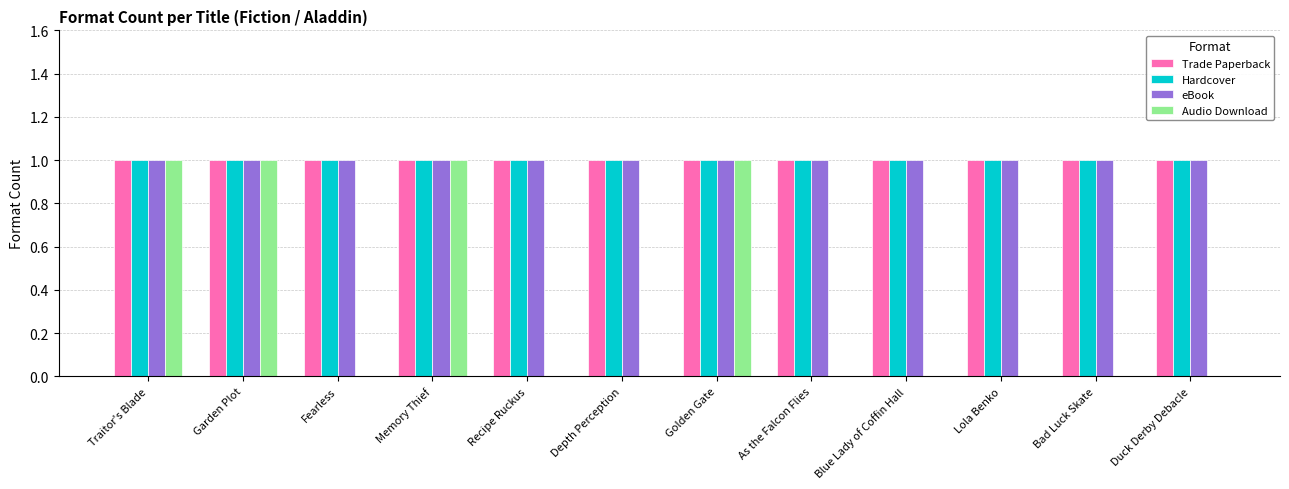

Reading right to left, extract all data points from this chart.

Trade Paperback: Duck Derby Debacle=1	Bad Luck Skate=1	Lola Benko=1	Blue Lady of Coffin Hall=1	As the Falcon Flies=1	Golden Gate=1	Depth Perception=1	Recipe Ruckus=1	Memory Thief=1	Fearless=1	Garden Plot=1	Traitor's Blade=1
Hardcover: Duck Derby Debacle=1	Bad Luck Skate=1	Lola Benko=1	Blue Lady of Coffin Hall=1	As the Falcon Flies=1	Golden Gate=1	Depth Perception=1	Recipe Ruckus=1	Memory Thief=1	Fearless=1	Garden Plot=1	Traitor's Blade=1
eBook: Duck Derby Debacle=1	Bad Luck Skate=1	Lola Benko=1	Blue Lady of Coffin Hall=1	As the Falcon Flies=1	Golden Gate=1	Depth Perception=1	Recipe Ruckus=1	Memory Thief=1	Fearless=1	Garden Plot=1	Traitor's Blade=1
Audio Download: Duck Derby Debacle=0	Bad Luck Skate=0	Lola Benko=0	Blue Lady of Coffin Hall=0	As the Falcon Flies=0	Golden Gate=1	Depth Perception=0	Recipe Ruckus=0	Memory Thief=1	Fearless=0	Garden Plot=1	Traitor's Blade=1